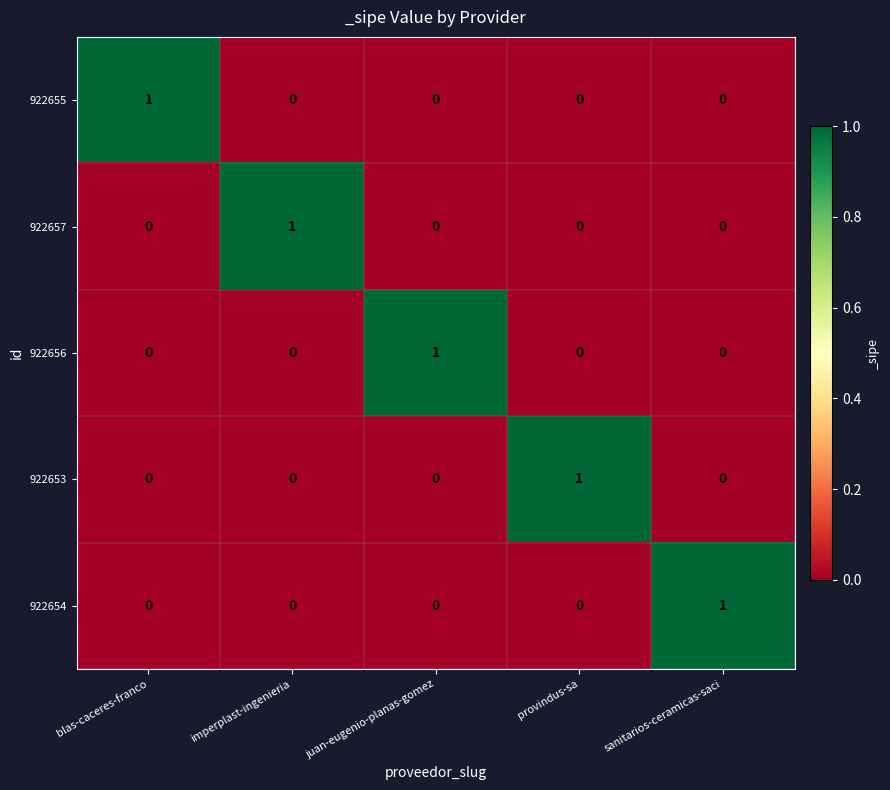

Reading left to right, transcribe all the data shown in this chart.

922655: 1	0	0	0	0
922657: 0	1	0	0	0
922656: 0	0	1	0	0
922653: 0	0	0	1	0
922654: 0	0	0	0	1